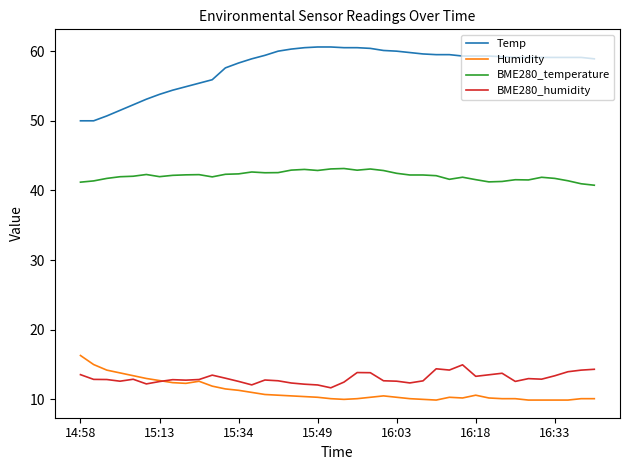

What is the minimum value shown in the chart?

9.9